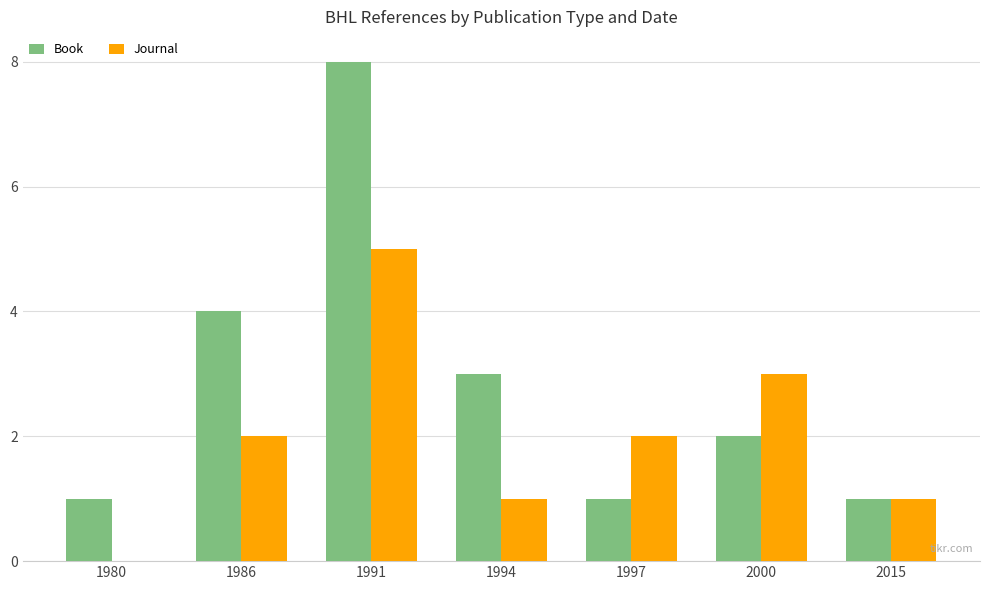

What is the sum of the Journal values at 1994 and 2000?

4